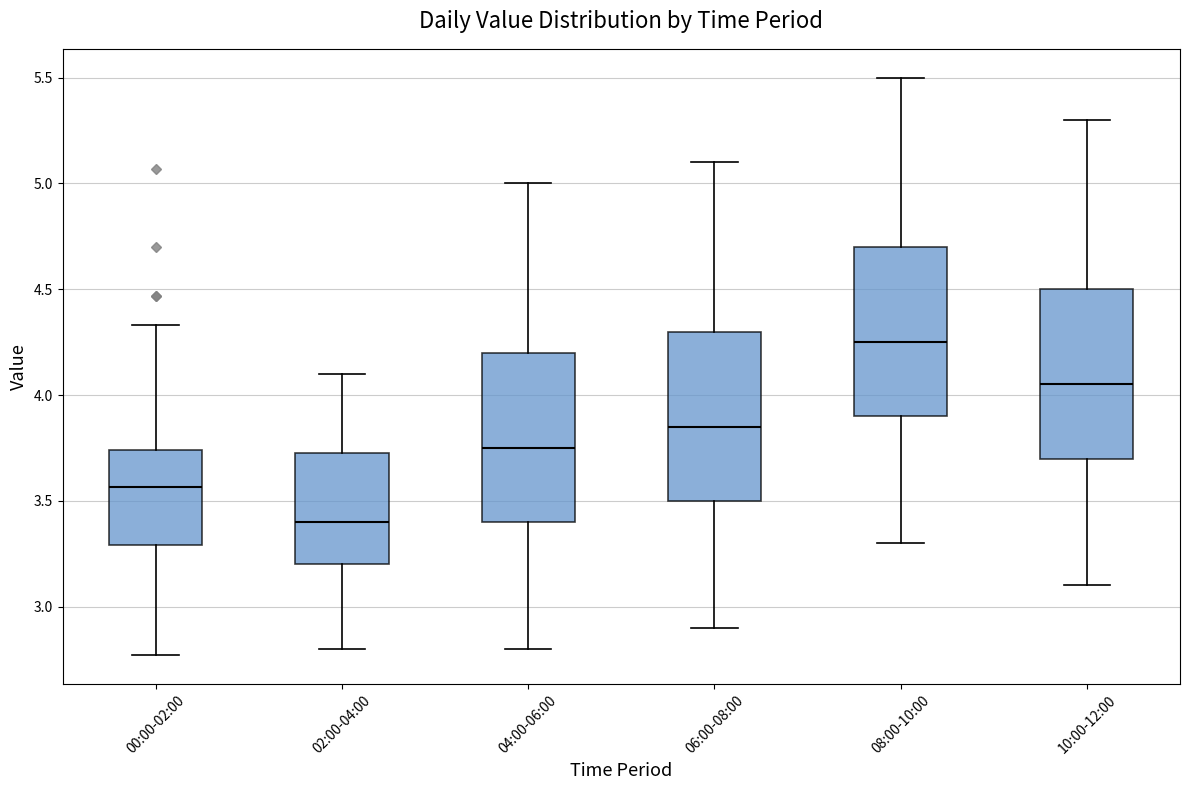

Reading left to right, transcribe this box plot: for each box, give where its median line is, the range the box spans, and where its two whiskers end, as read against the y-axis. The values are not printed on the chart, so give them approximately, as read against the axis.

00:00-02:00: median 3.55, box 3.30 to 3.75, whiskers 2.75 to 4.35
02:00-04:00: median 3.40, box 3.20 to 3.75, whiskers 2.80 to 4.10
04:00-06:00: median 3.75, box 3.40 to 4.20, whiskers 2.80 to 5.00
06:00-08:00: median 3.85, box 3.50 to 4.30, whiskers 2.90 to 5.10
08:00-10:00: median 4.25, box 3.90 to 4.70, whiskers 3.30 to 5.50
10:00-12:00: median 4.05, box 3.70 to 4.50, whiskers 3.10 to 5.30